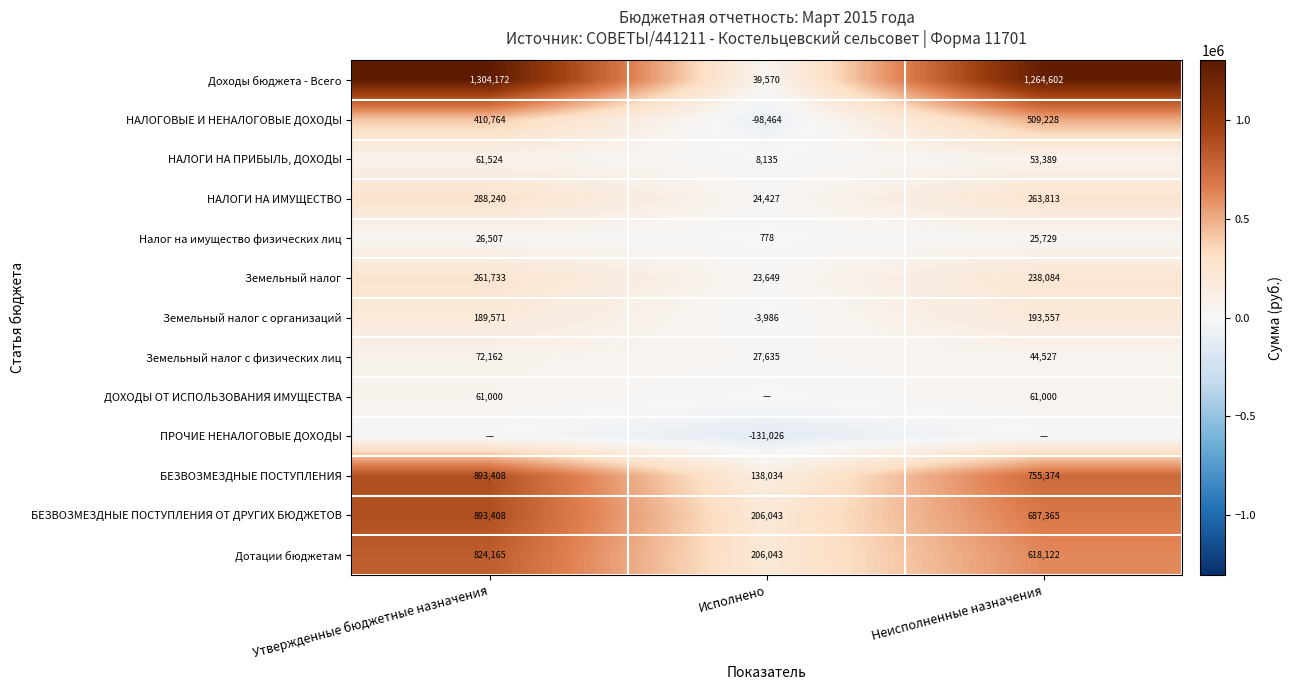

At which label does НАЛОГИ НА ИМУЩЕСТВО first exceed 263813?

Утвержденные бюджетные назначения